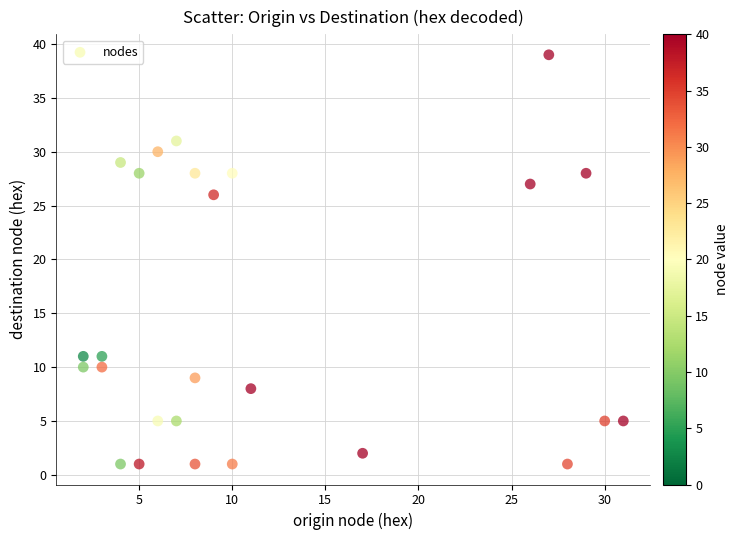

What Y value in the scatter plot is closest to 20?

26